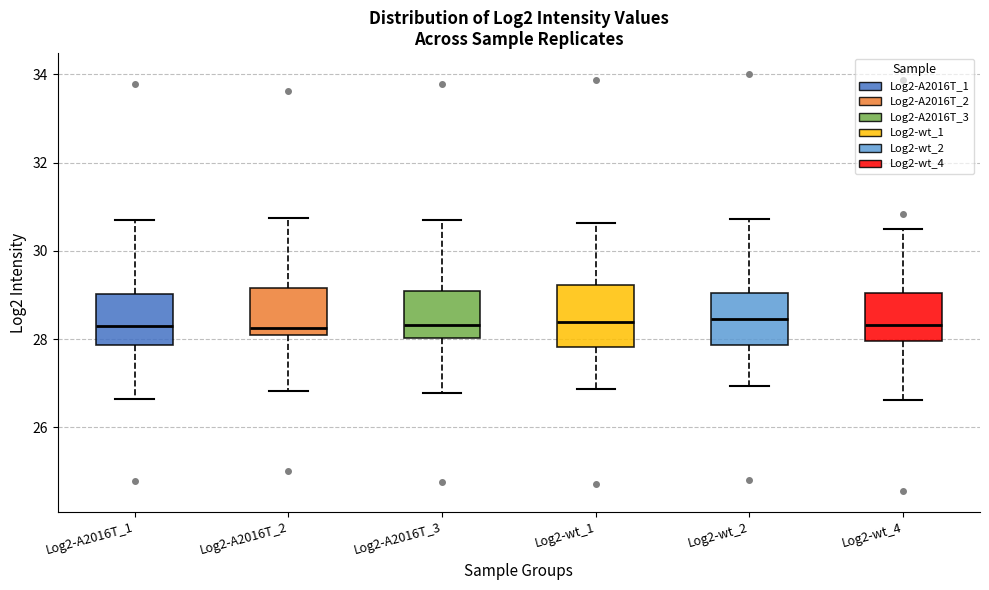

Where does the lower whisker of the box for Log2-A2016T_3 end on the y-axis? The values are not printed on the chart, so give them approximately, as read against the axis.

26.8